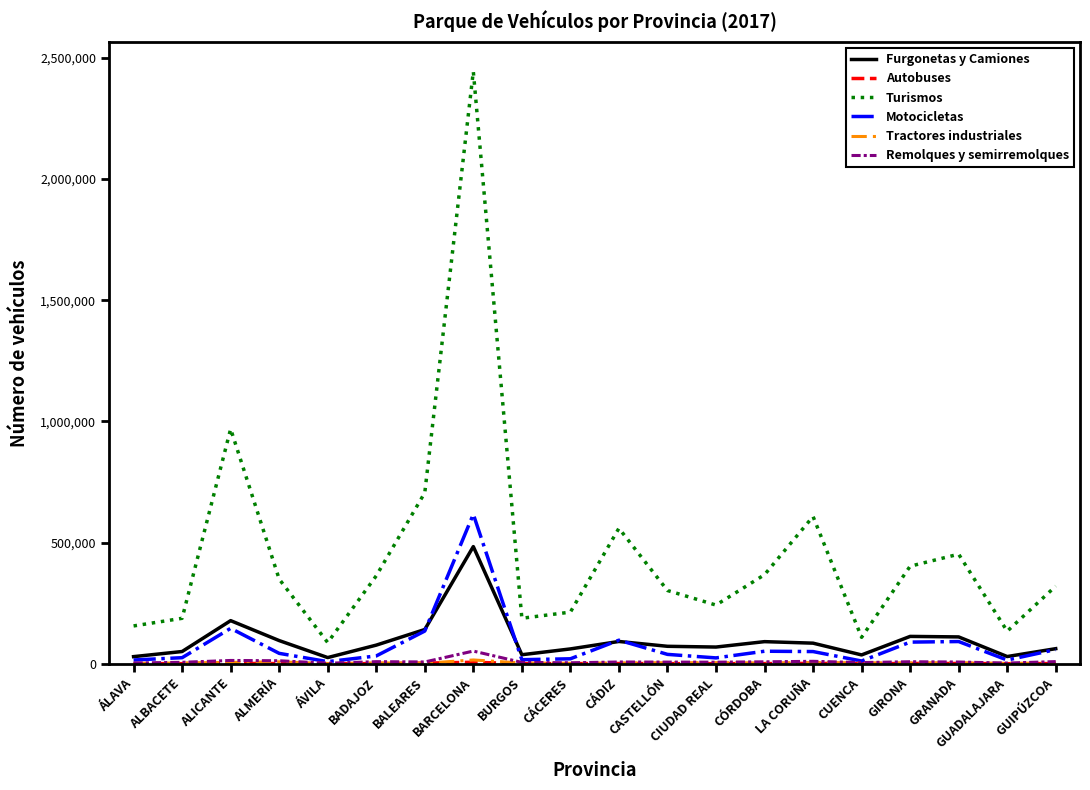

Which series has the widest spread of values?

Turismos